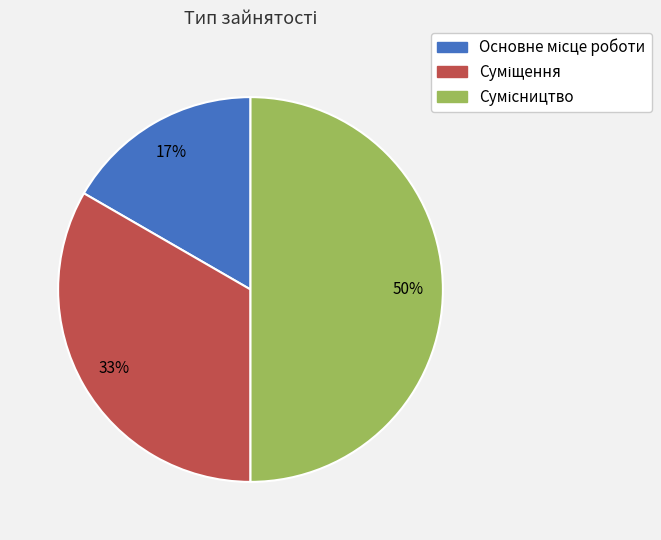

To the nearest percent, what is the average slice percentage?

33%